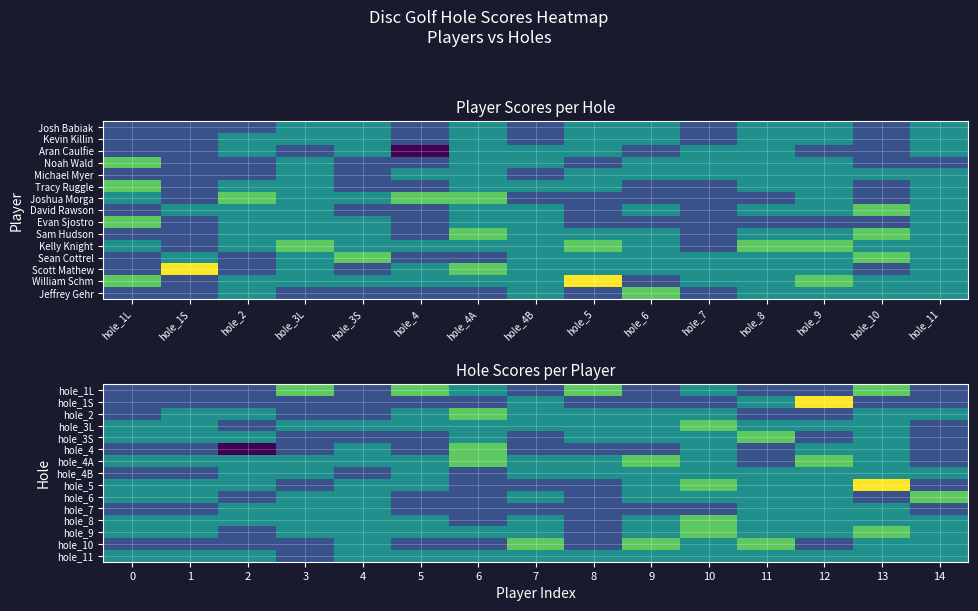

Which series has the largest total across all categories?

hole_4A